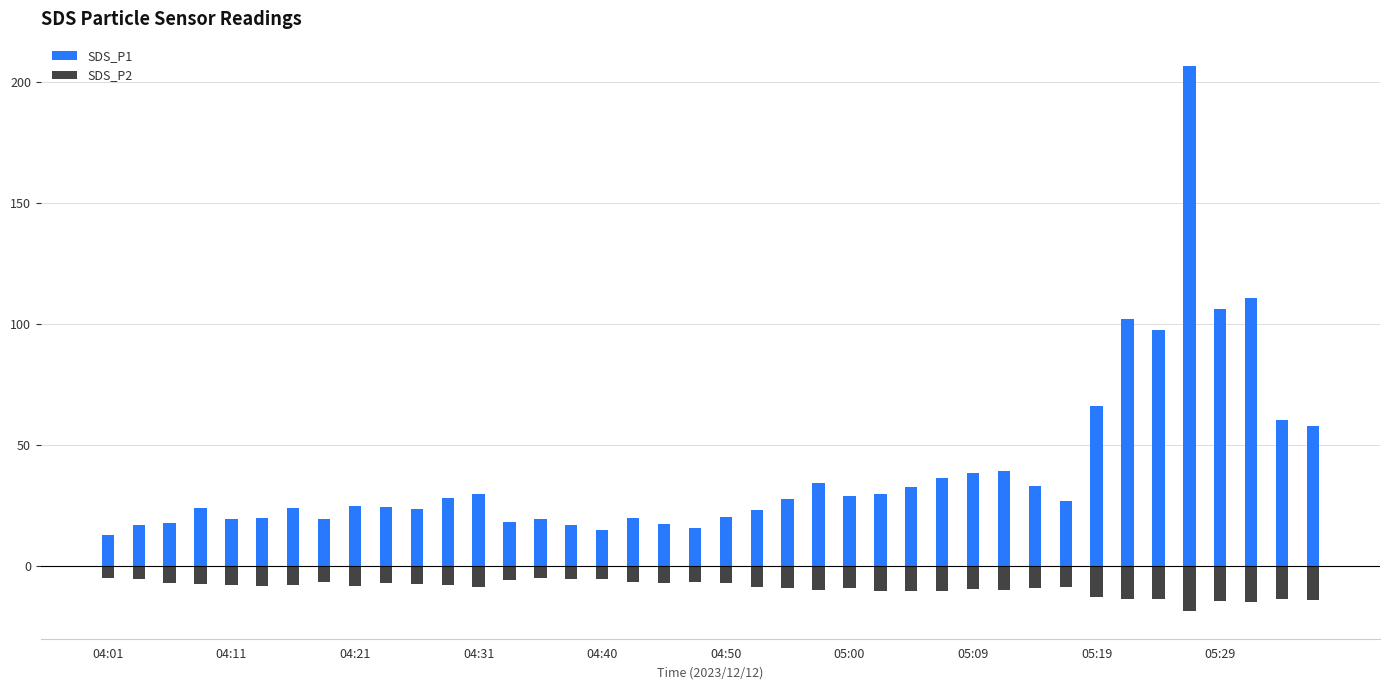

At how many categories does at least one series exceed 116?

1